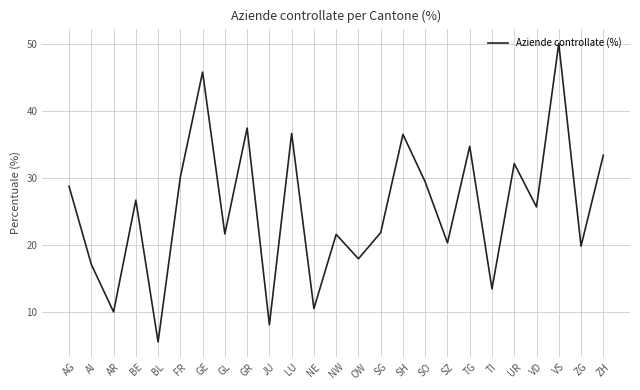

True or false: the data shows 16.1 at ZH.

False